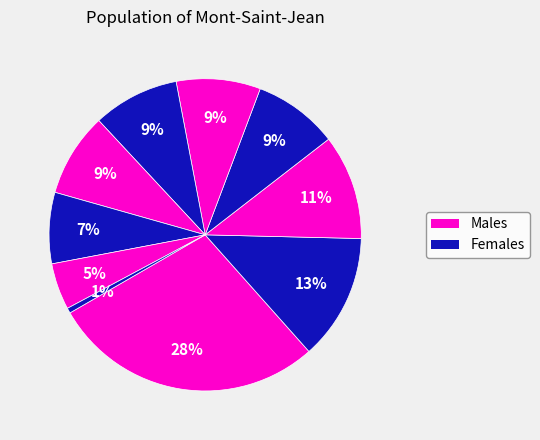

Count the number of slices in the pie.

10